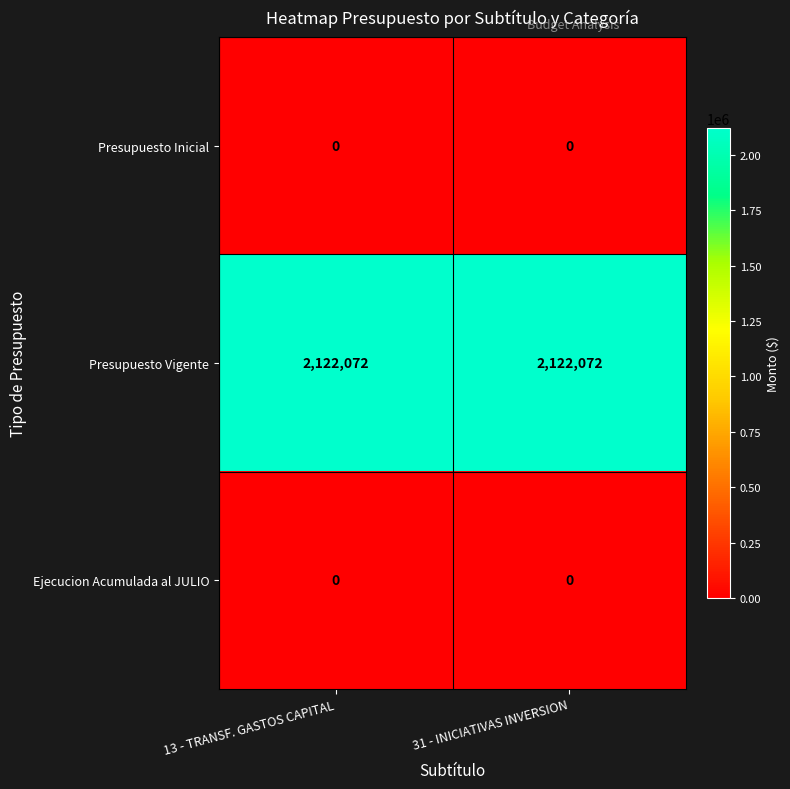

Reading right to left, what are all the values shown in this chart?

Presupuesto Inicial: 0	0
Presupuesto Vigente: 2122072	2122072
Ejecucion Acumulada al JULIO: 0	0